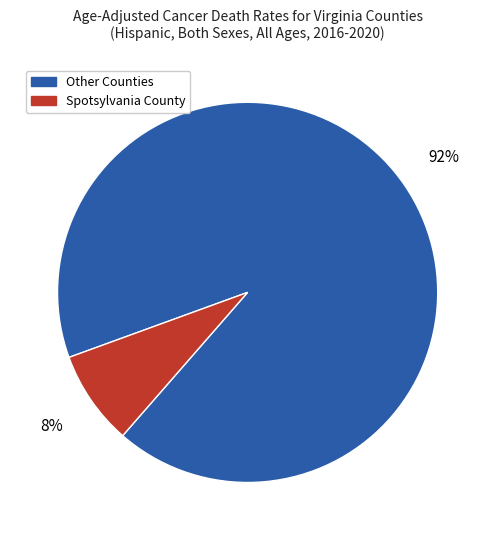

How many slices are in this pie chart?

2